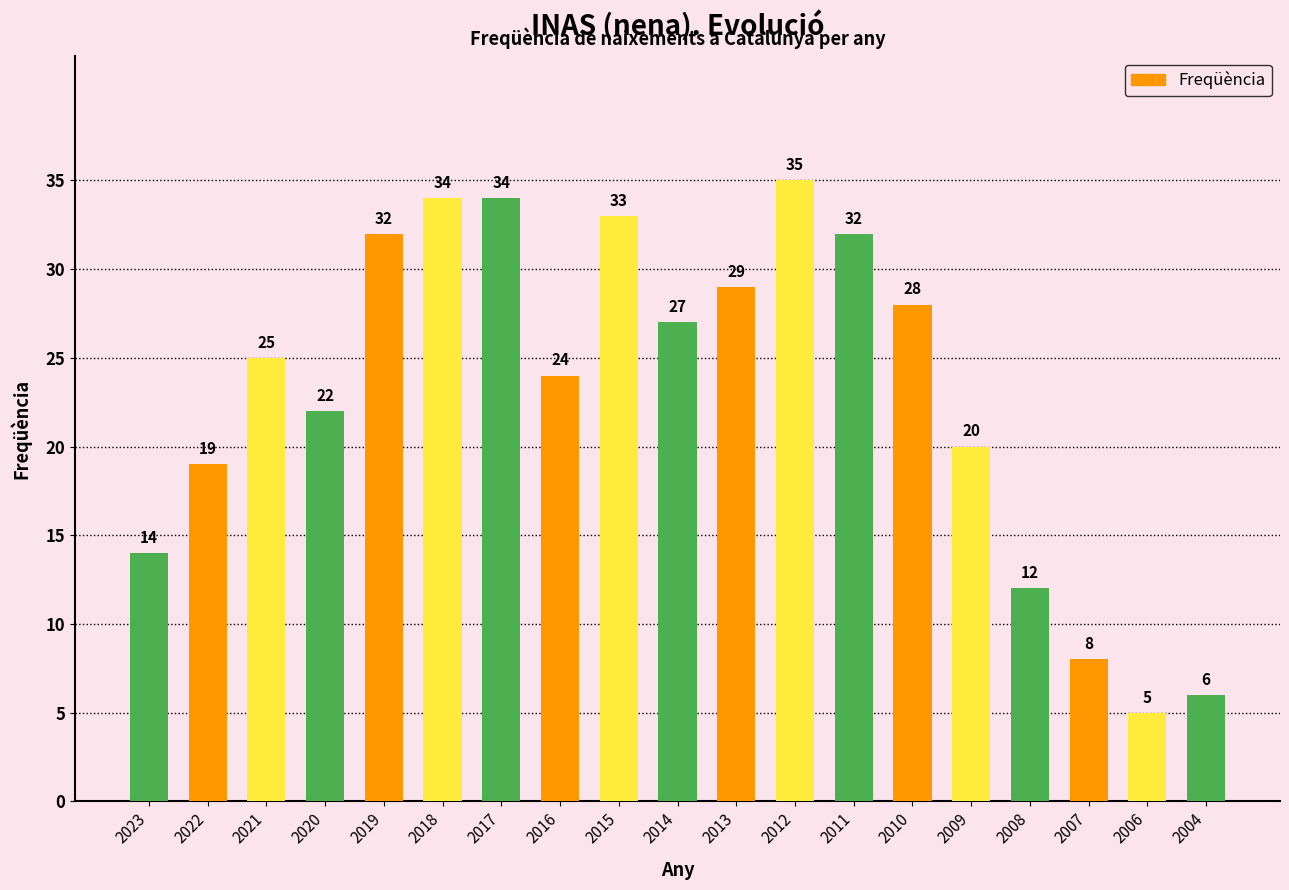

Is it true that the value at 2016 is 24?

True